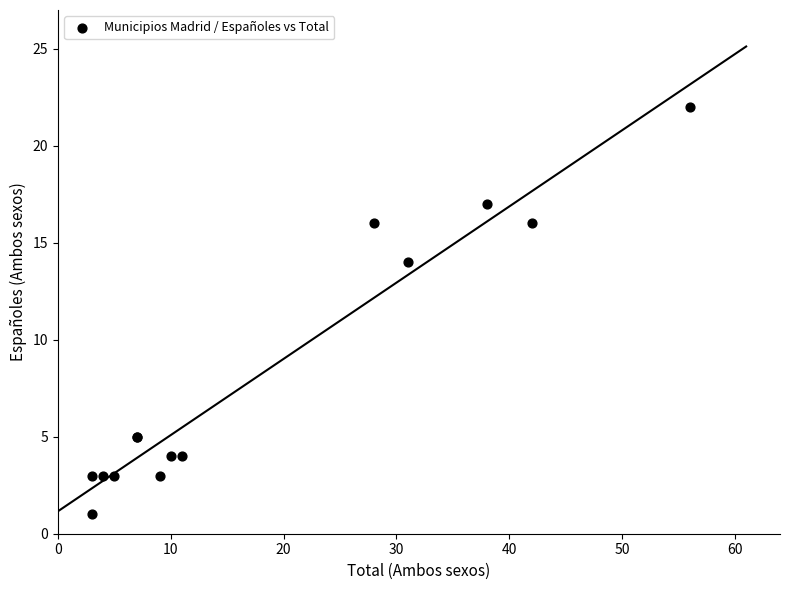

What Y value in the scatter plot is closest to 11?

14